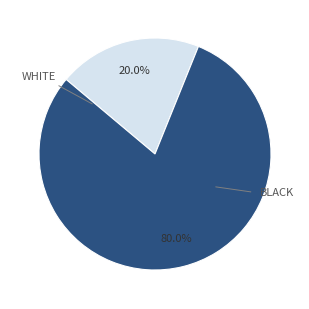

Does any single category account for the majority?

Yes